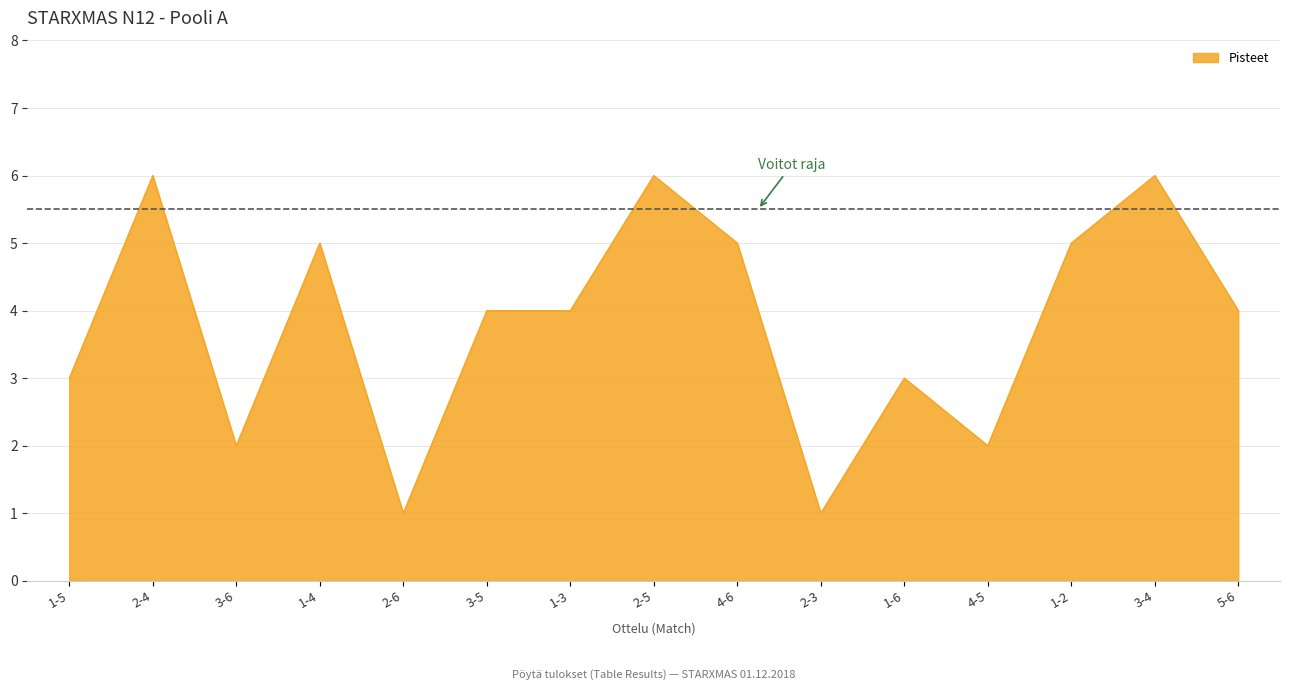

Approximately how many times larger is the value at 2-4 compared to 1-2?

1.2